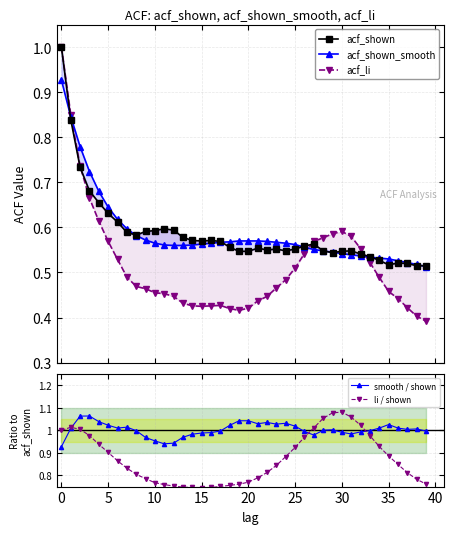

What is the maximum value for acf_li?

1.0